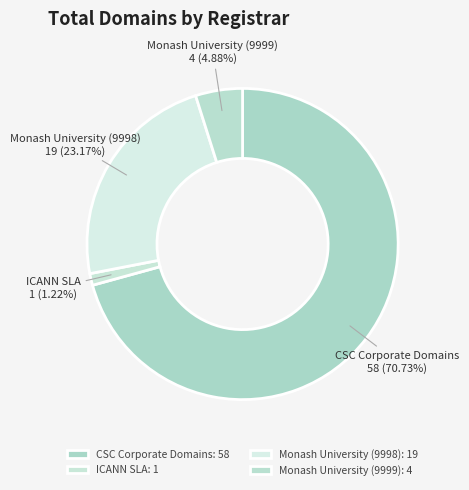

Count the number of slices in the pie.

4